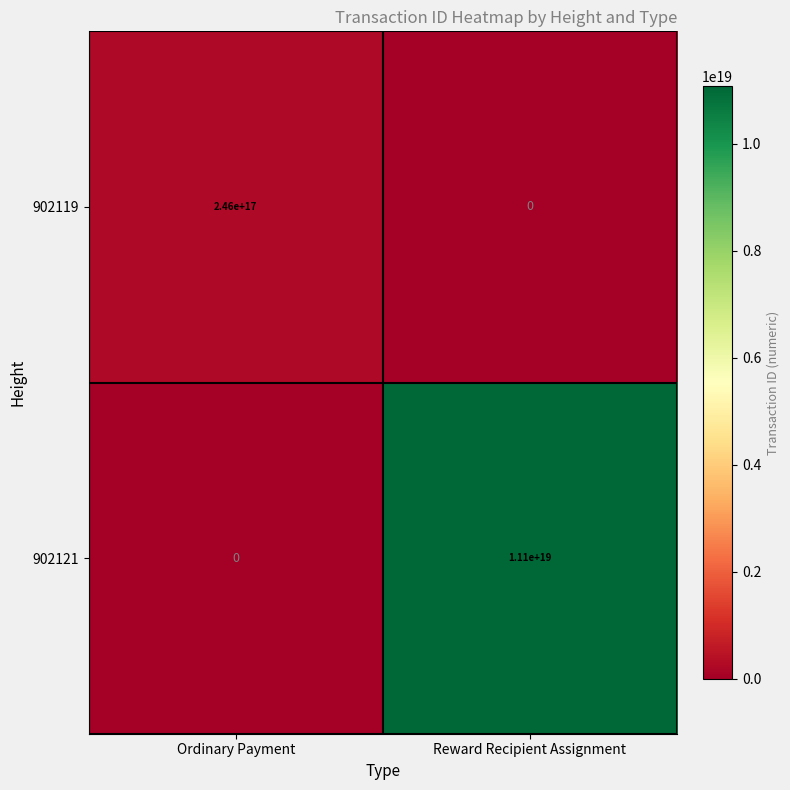

How many data points does each series have?

2